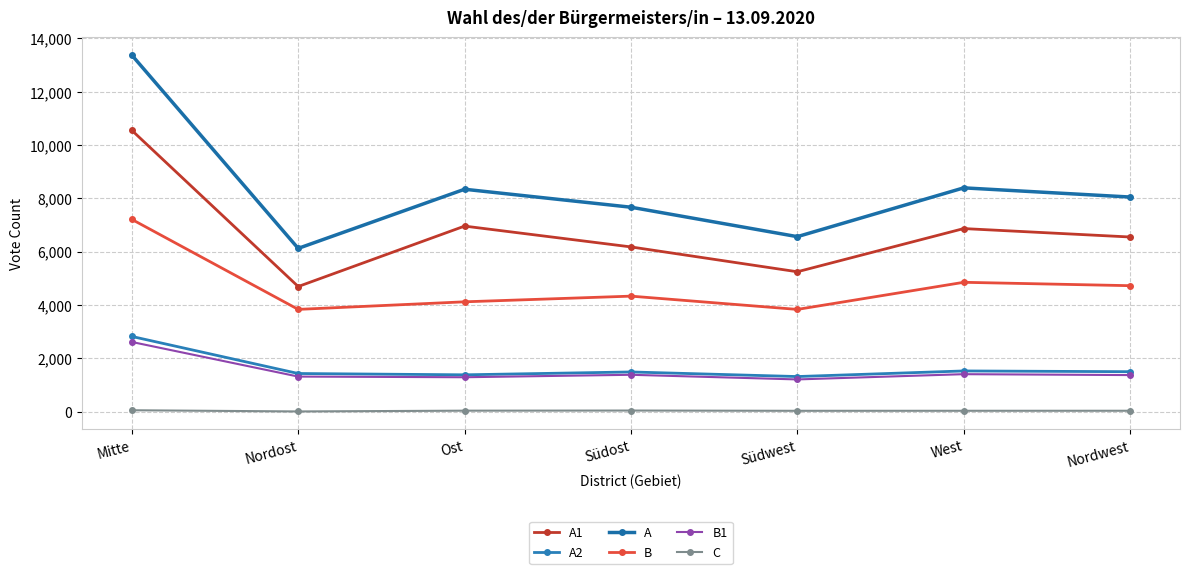

What is the maximum value for A2?

2821